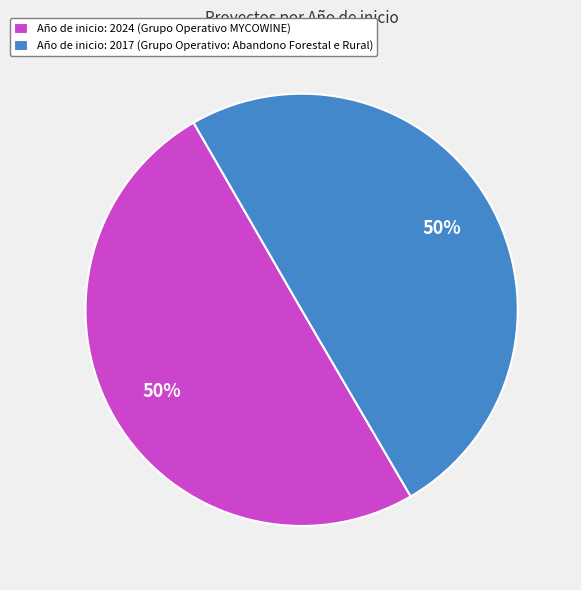

Is it true that Año de inicio: 2024 (Grupo Operativo MYCOWINE) is 50% of the pie?

True